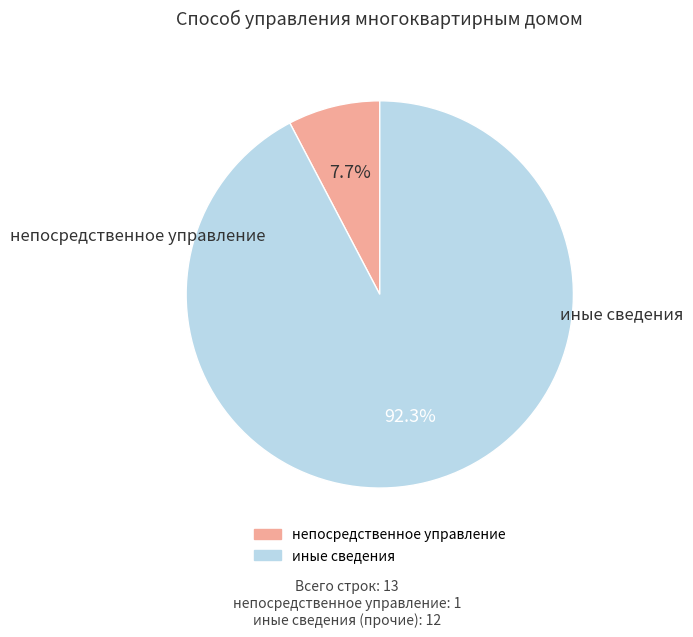

Is there any slice that represents more than half of the pie?

Yes